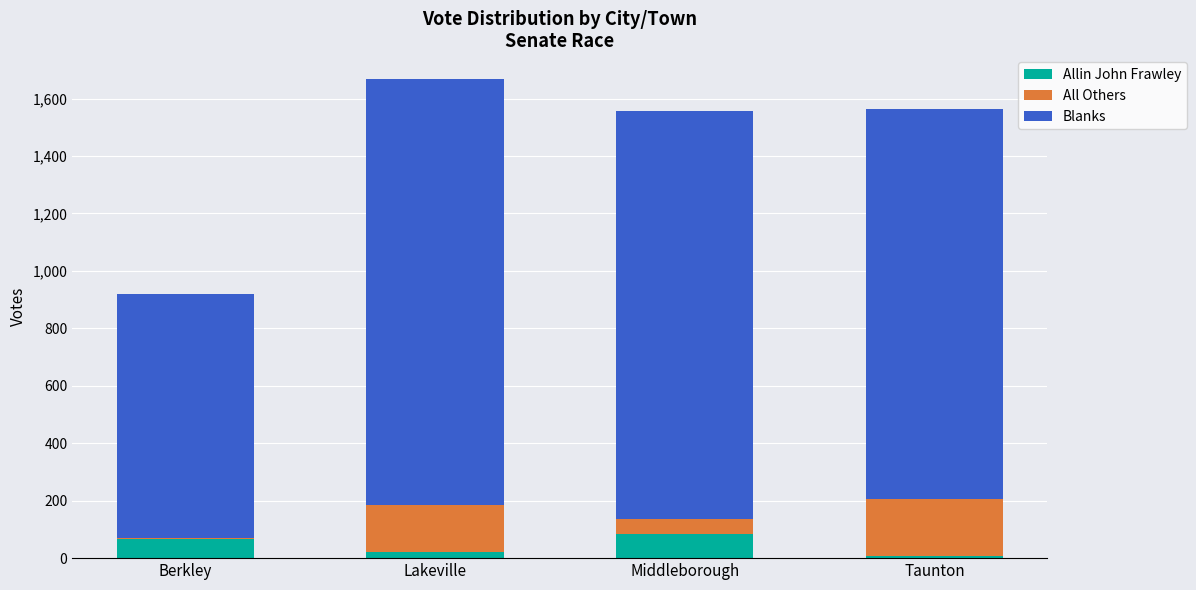

What is the sum of all Allin John Frawley values?

180